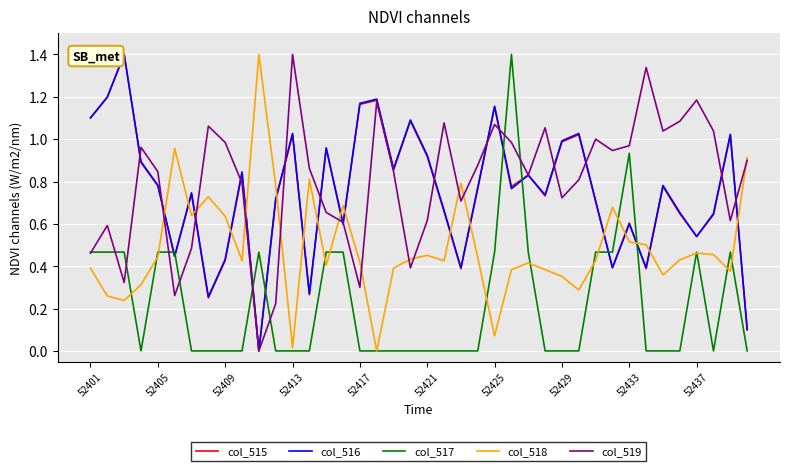

What is the highest value of the col_516 series?

1.4